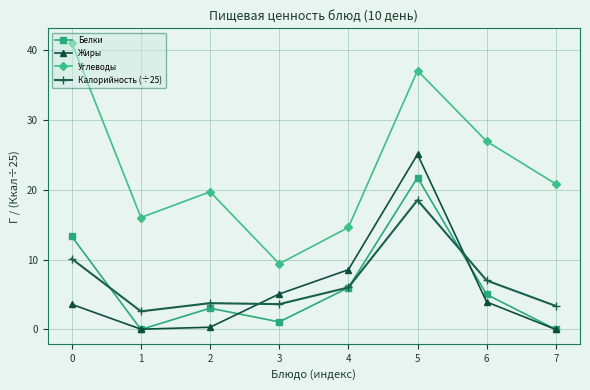

Is the value of Жиры at 1 greater than the value of Белки at 0?

No